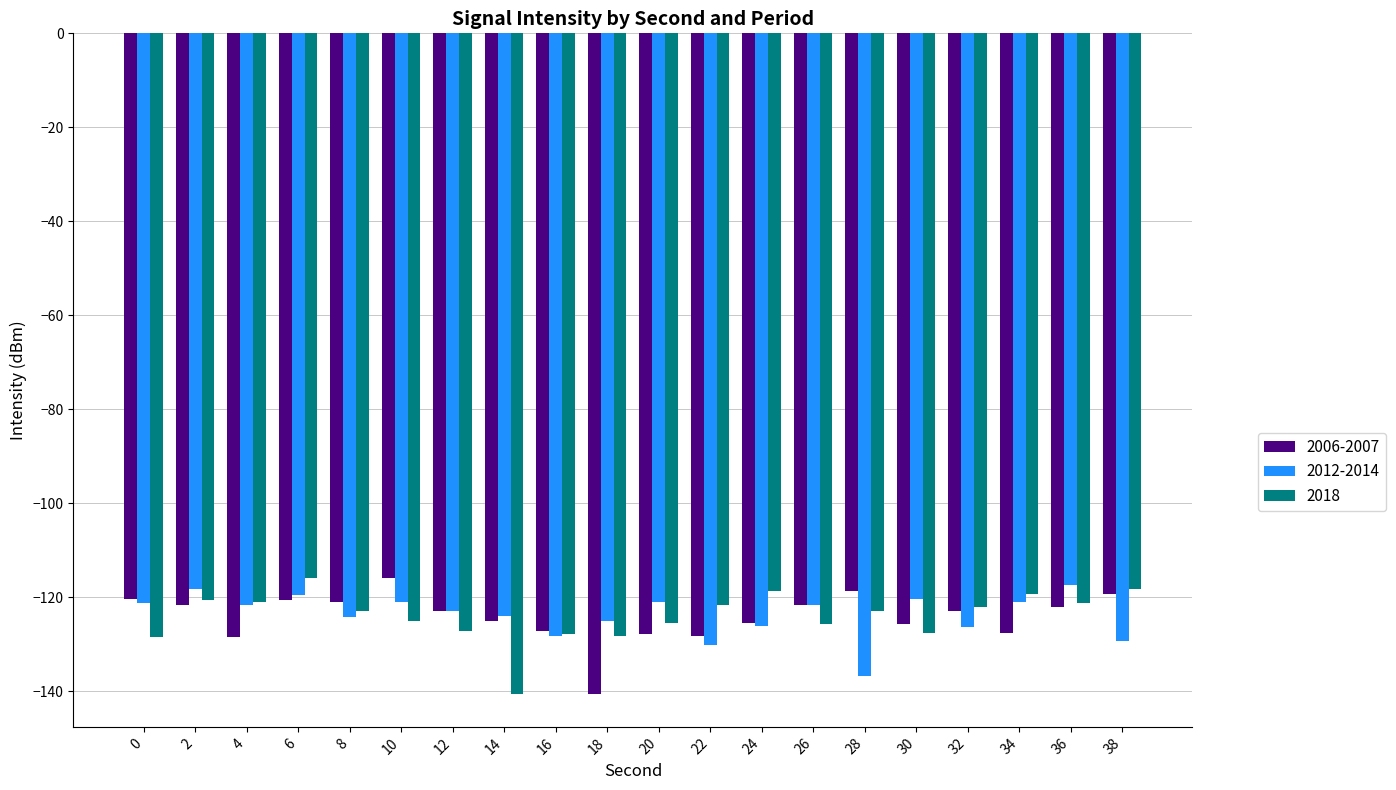

Count the number of categories in the chart.

20